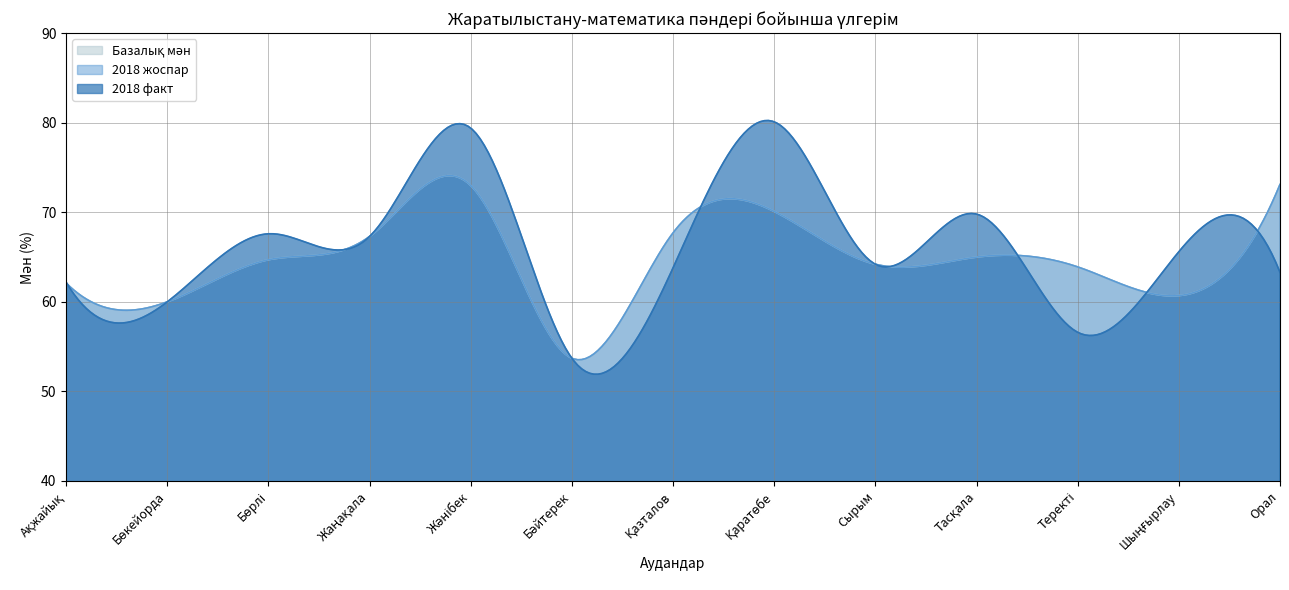

List the series in order of their peak value, lowest first.

Базалық мән, 2018 жоспар, 2018 факт